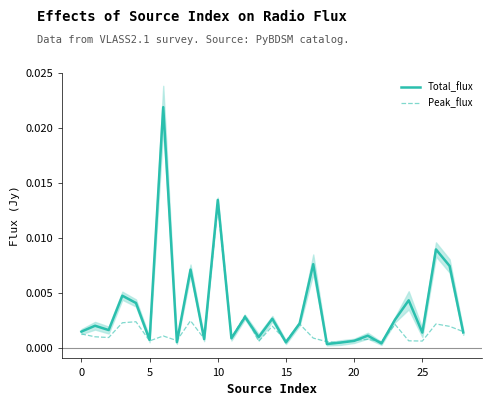

List the series in order of their overall mean, highest first.

Total_flux, Peak_flux